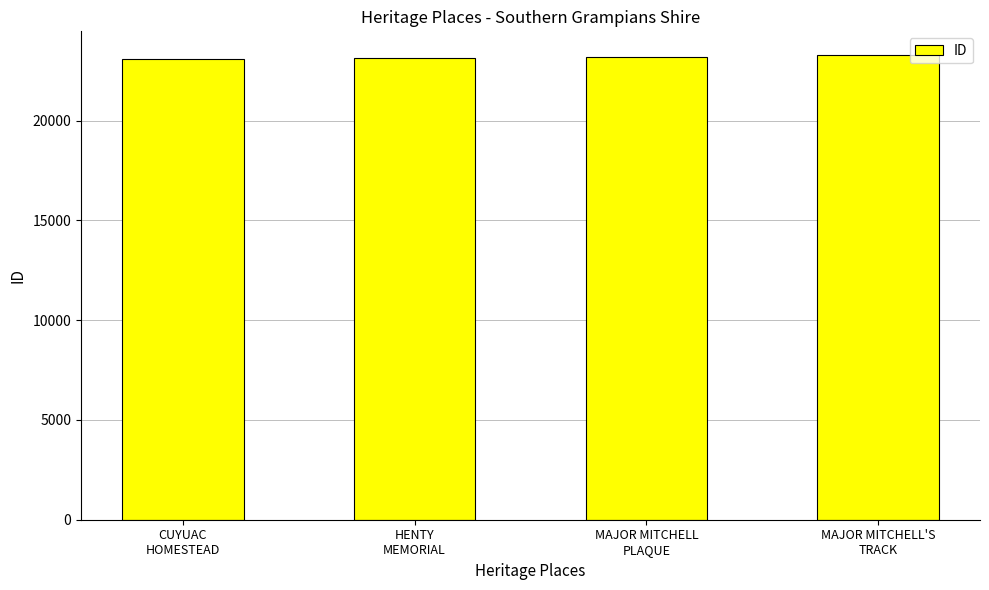

What is the label of the 4th bar from the right?

CUYUAC
HOMESTEAD